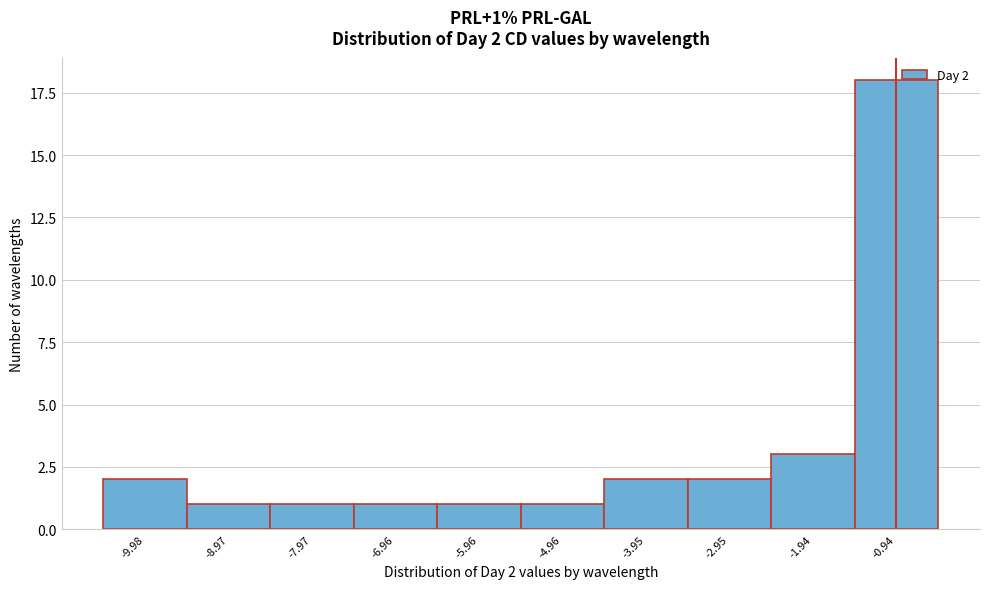

Reading left to right, extract all data points from this chart.

-9.98=2	-8.97=1	-7.97=1	-6.96=1	-5.96=1	-4.96=1	-3.95=2	-2.95=2	-1.94=3	-0.94=18